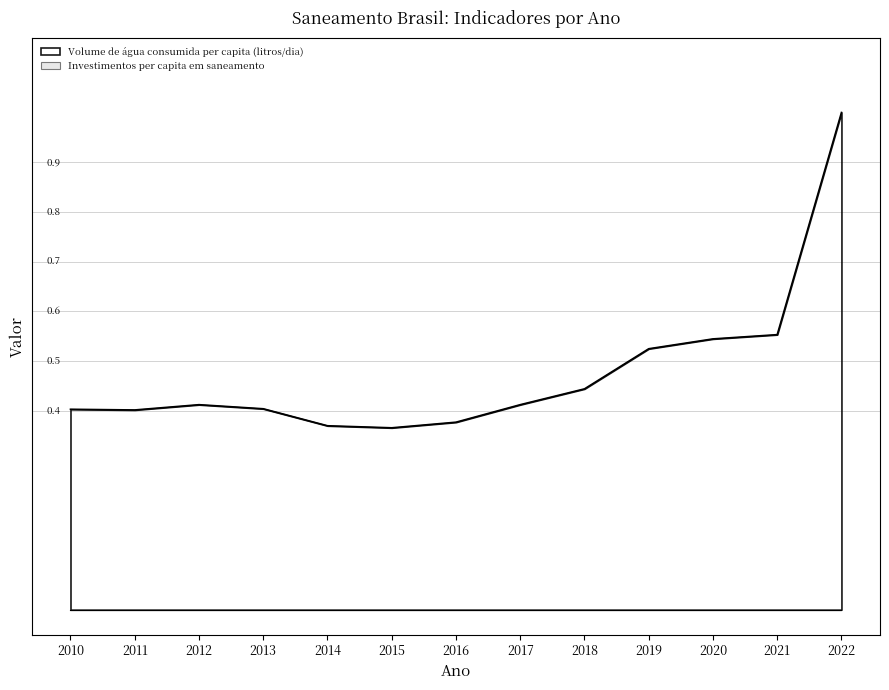

Is it true that the value at 2015 is 0.4?

True